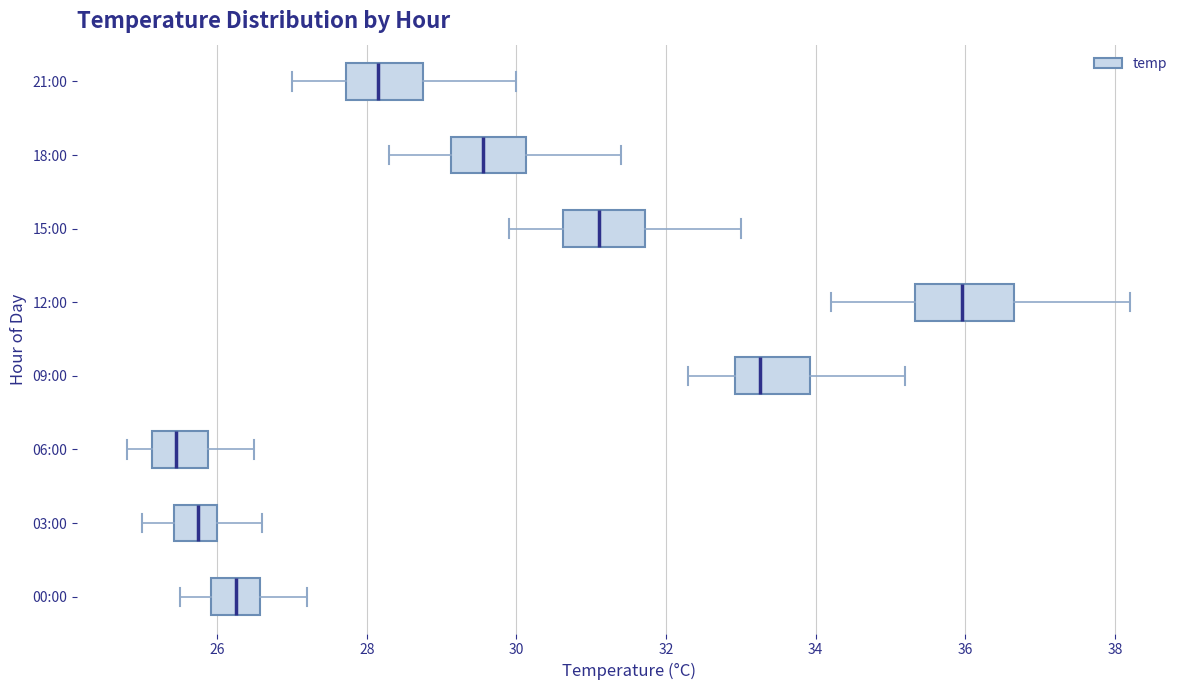

Which box's median line is the furthest to the right?

12:00